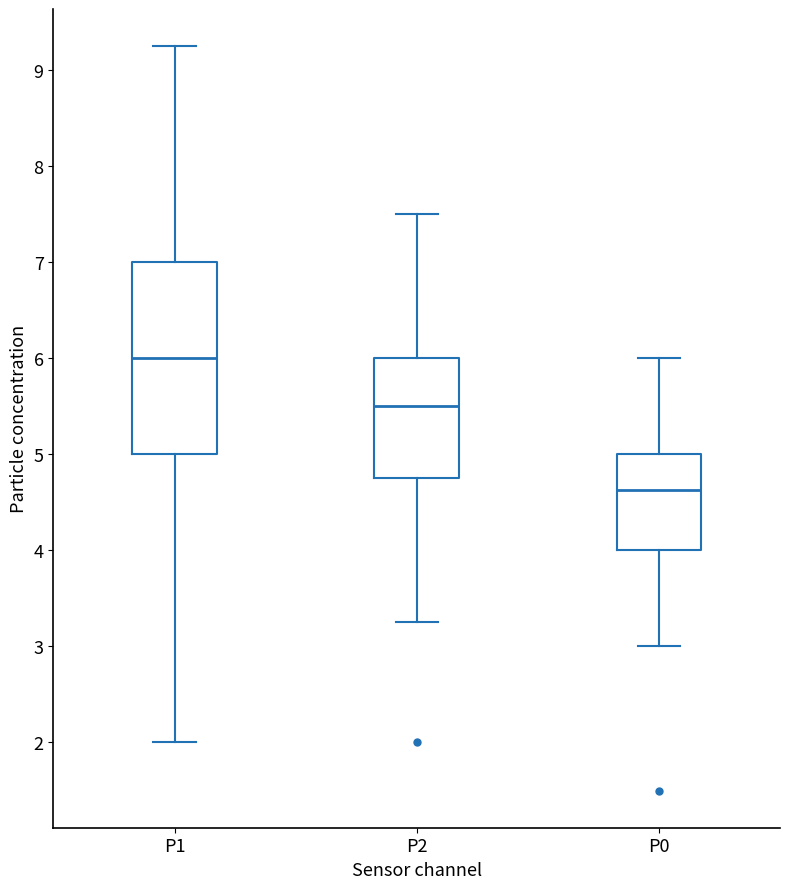

Where does the median line of the box for P0 sit on the y-axis? The values are not printed on the chart, so give them approximately, as read against the axis.

4.6